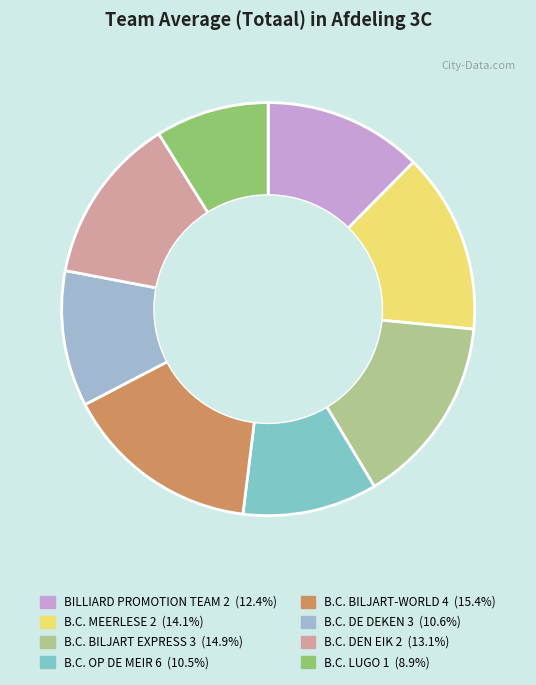

The B.C. BILJART-WORLD 4 slice represents 3% of the pie. True or false?

False